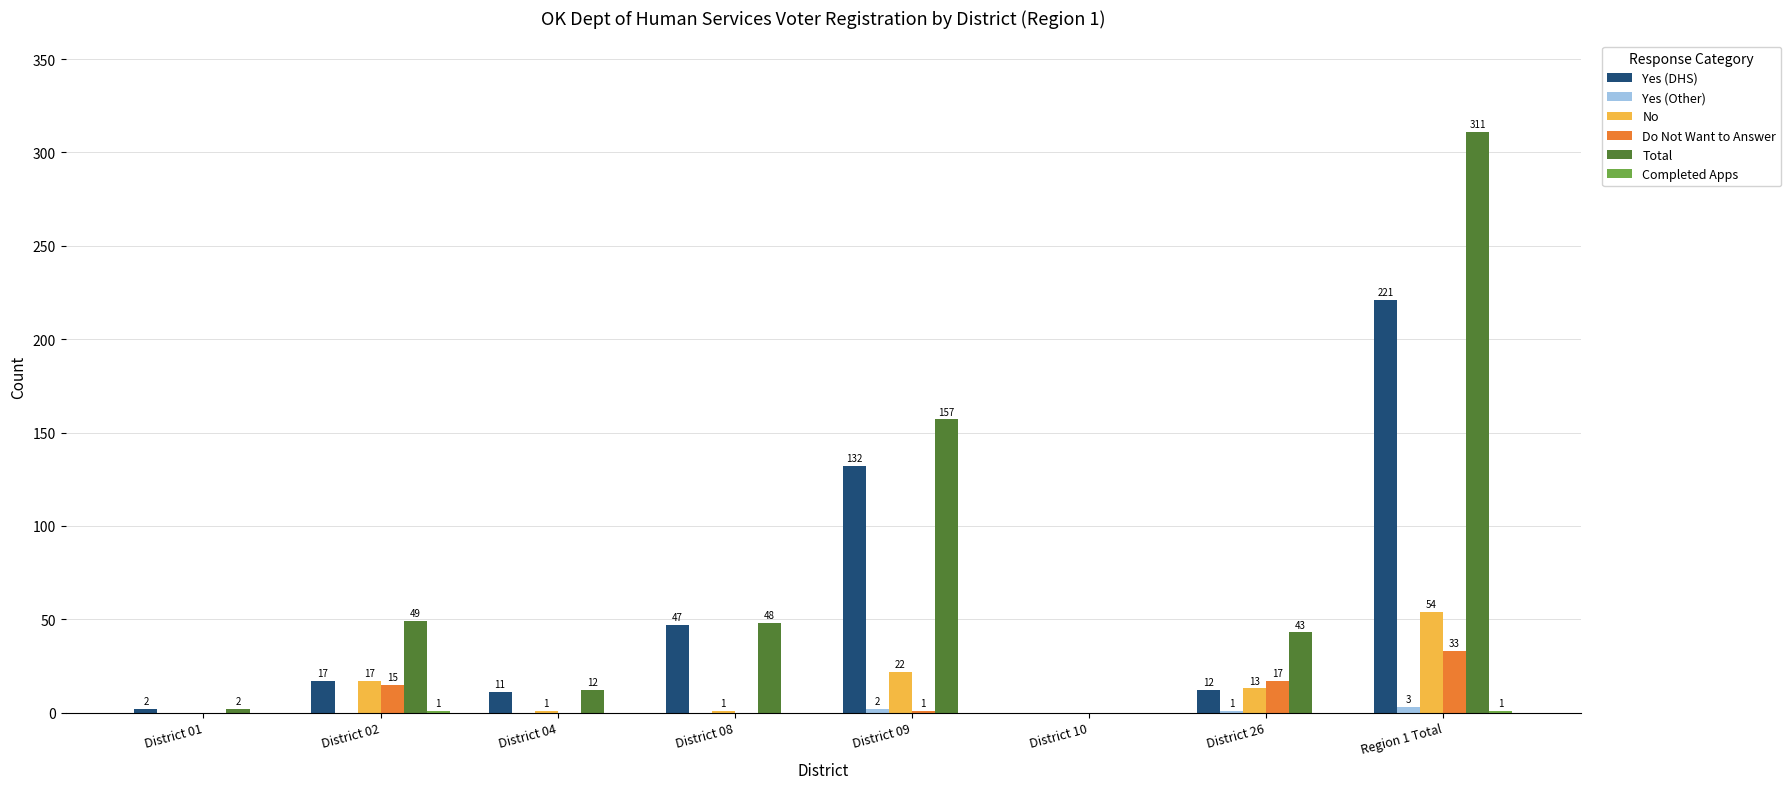

Where does the Do Not Want to Answer series first go above 1?

District 02